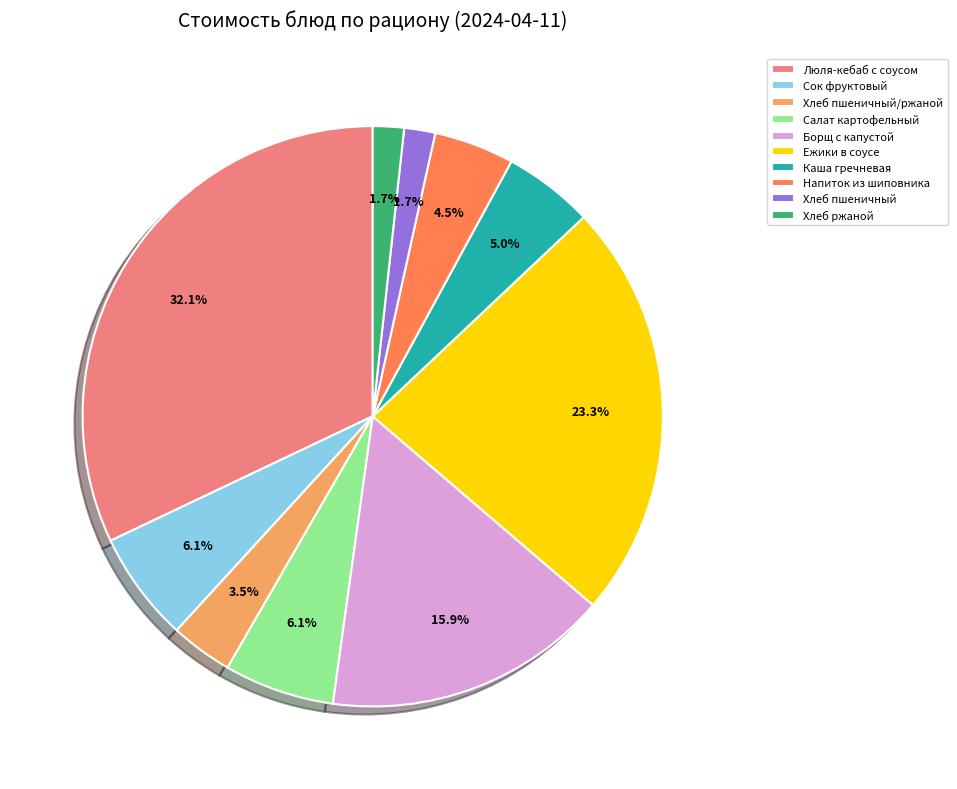

Approximately how many times larger is the value at Хлеб ржаной compared to Хлеб пшеничный/ржаной?

0.5